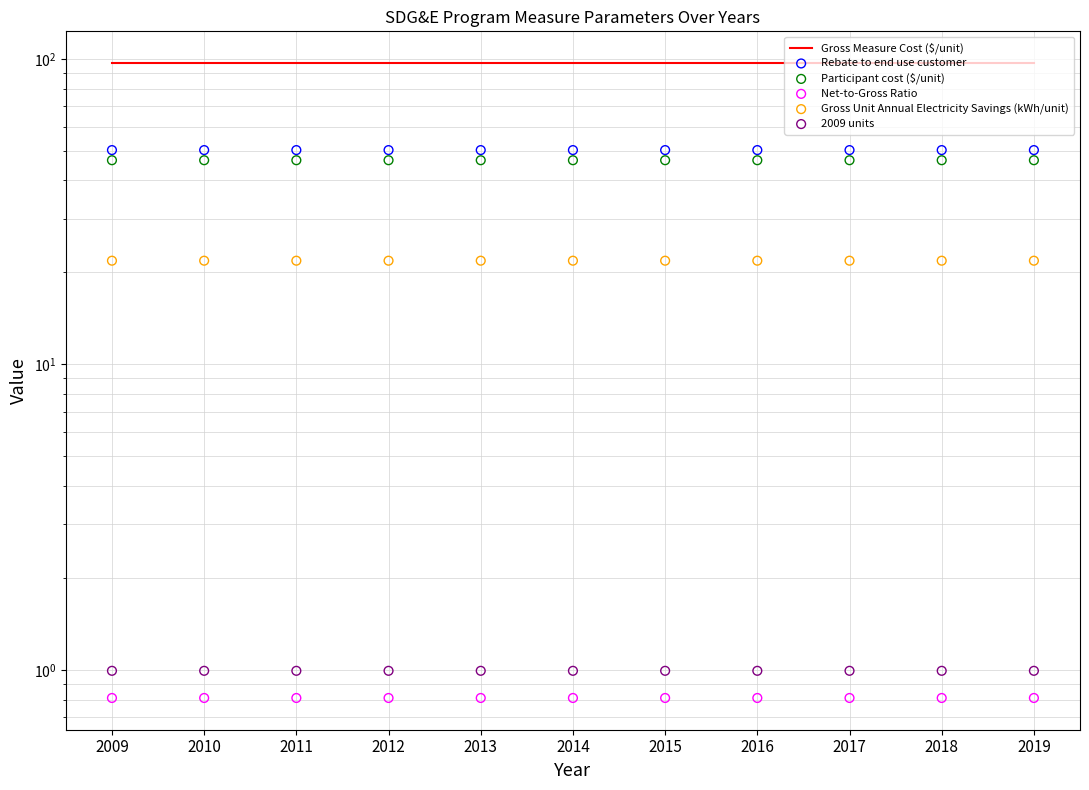

At which category is the sum across all series the highest?

2009